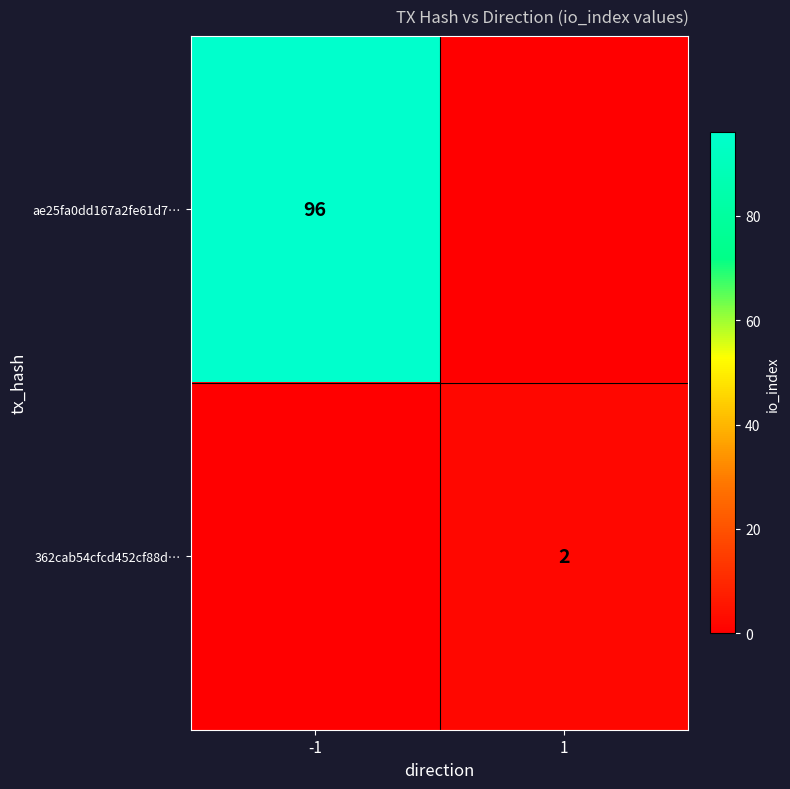

True or false: ae25fa0dd167a2fe61d7… has a value of 168 at -1.

False